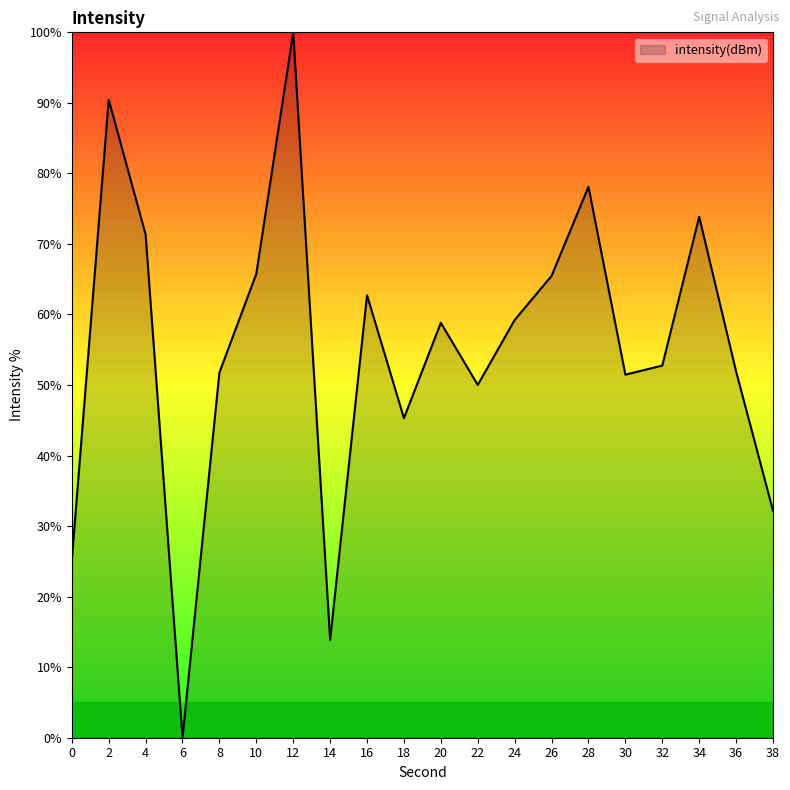

How many values are below 58?

10